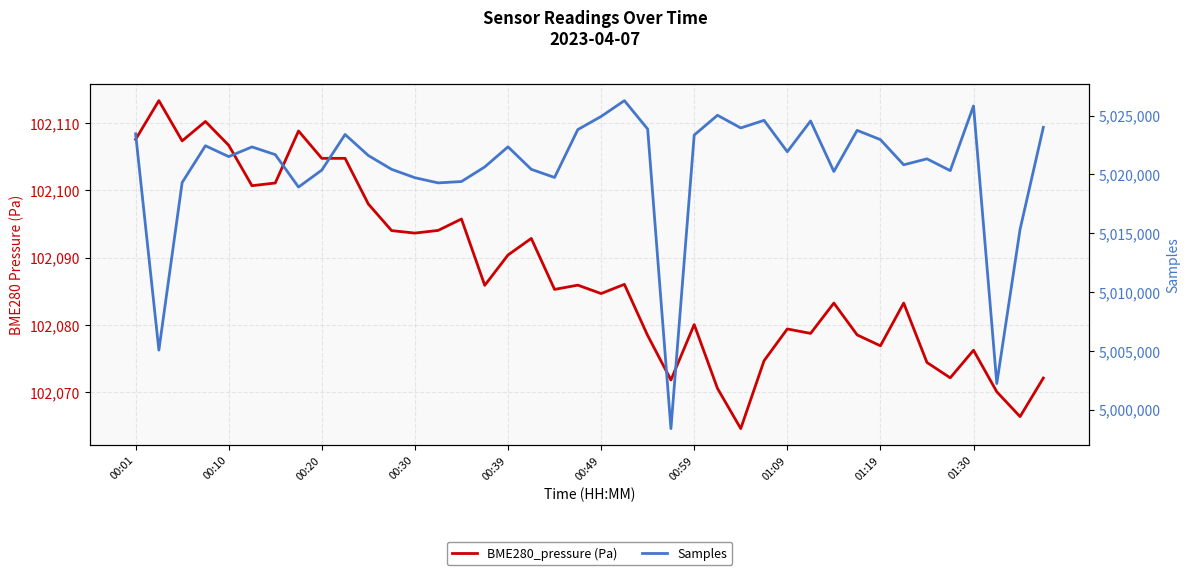

List the labels in order of Samples value, smallest first.

23, 37, 00:10, 38, 01:09, 13, 00:20, 14, 12, 18, 30, 35, 01:19, 11, 17, 15, 33, 34, 00:39, 10, 00:59, 28, 00:49, 16, 00:30, 32, 24, 01:30, 00:01, 31, 19, 22, 26, 39, 29, 27, 20, 25, 36, 21